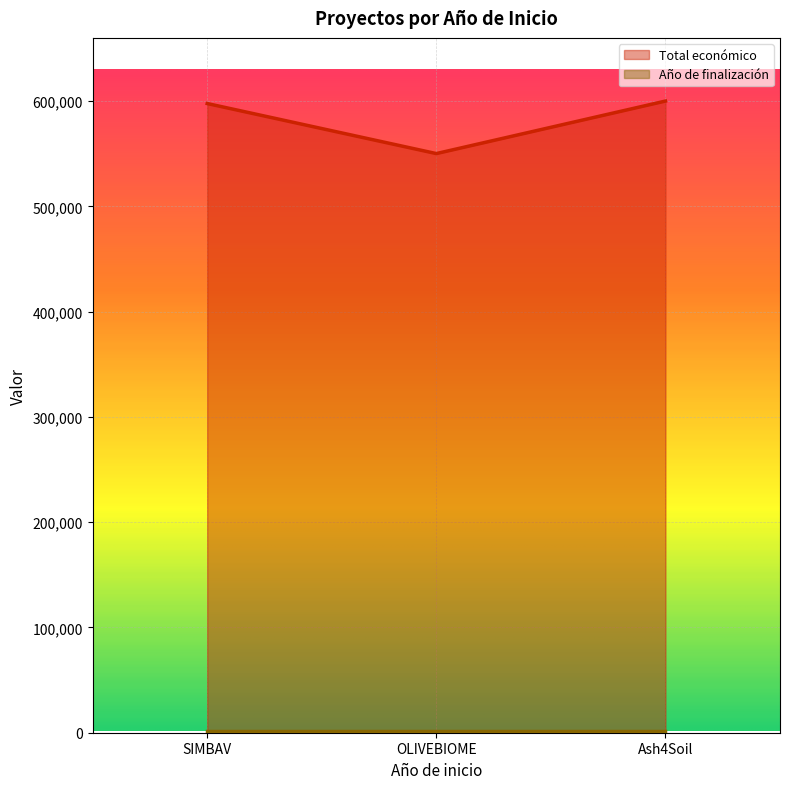

How many lines are shown in the chart?

2